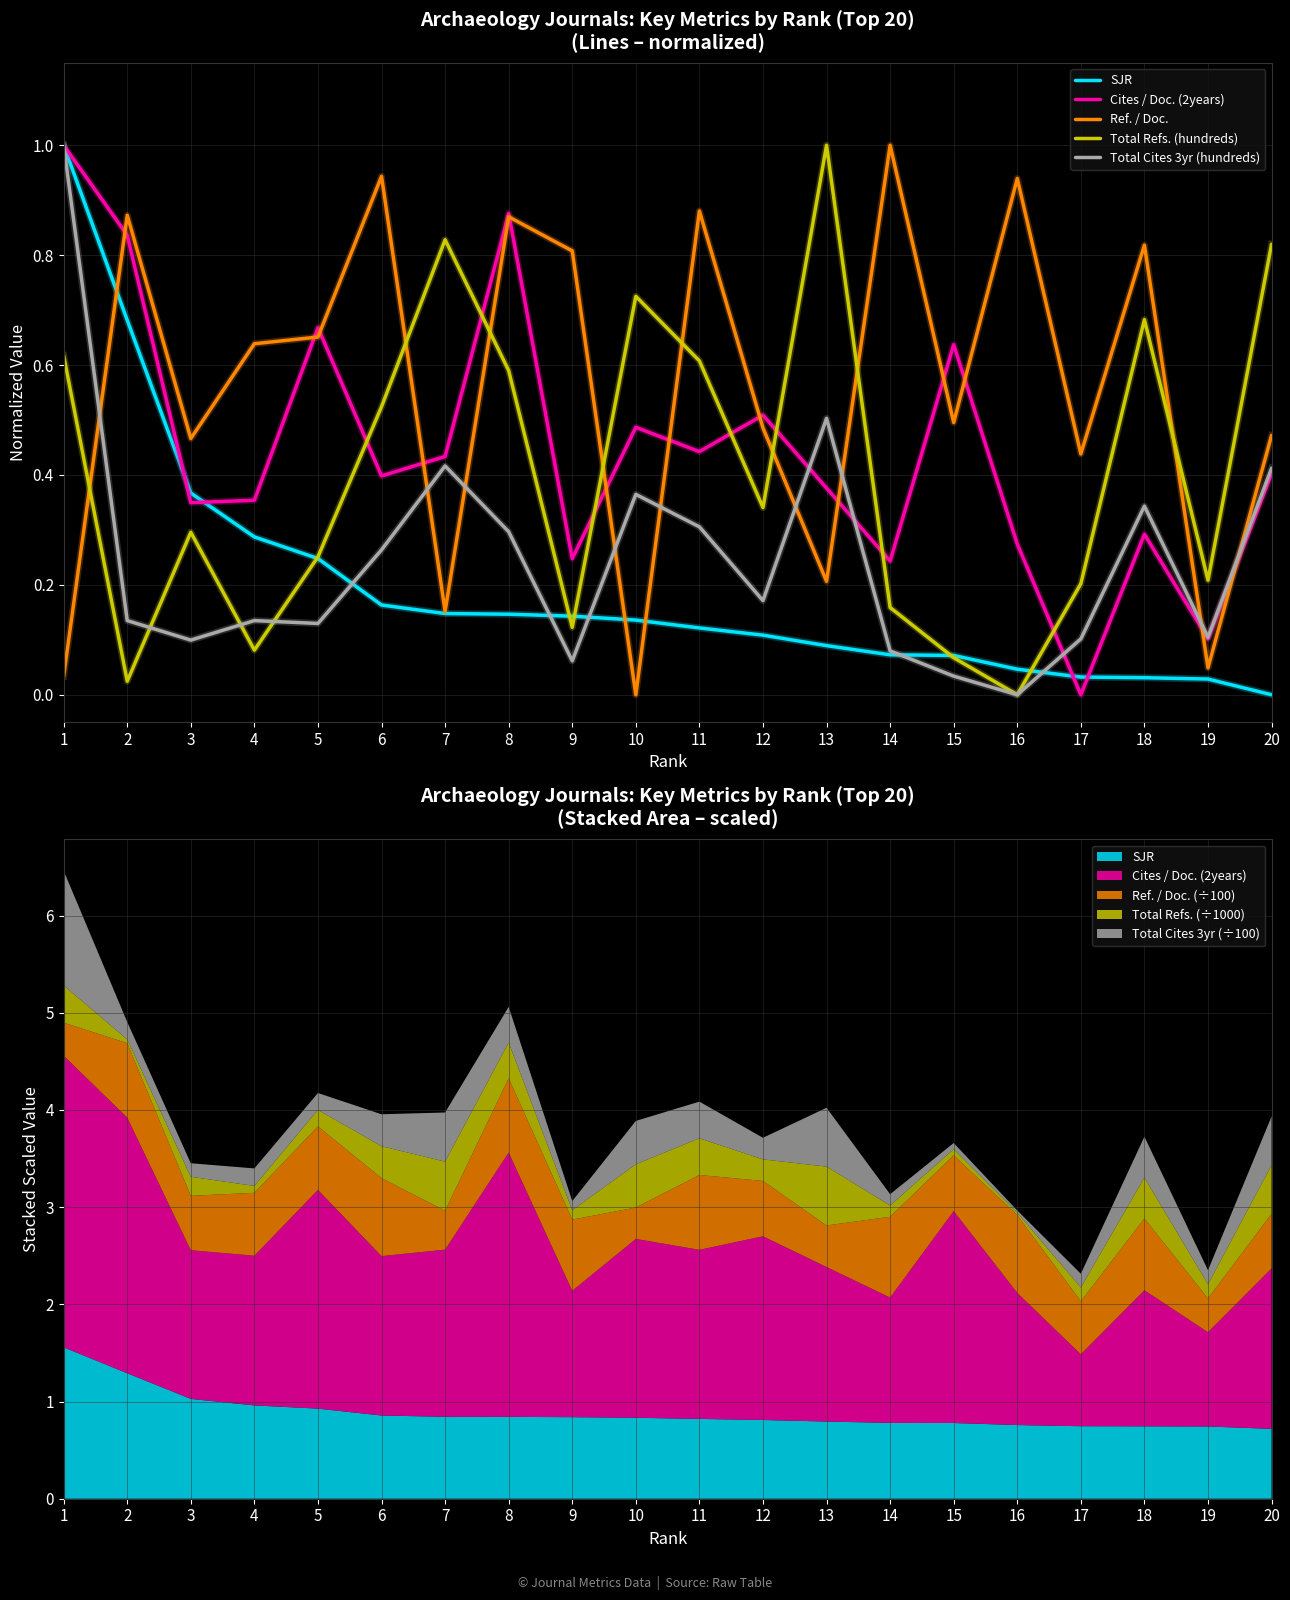

True or false: Cites / Doc. (2years) and SJR intersect in this chart.

True